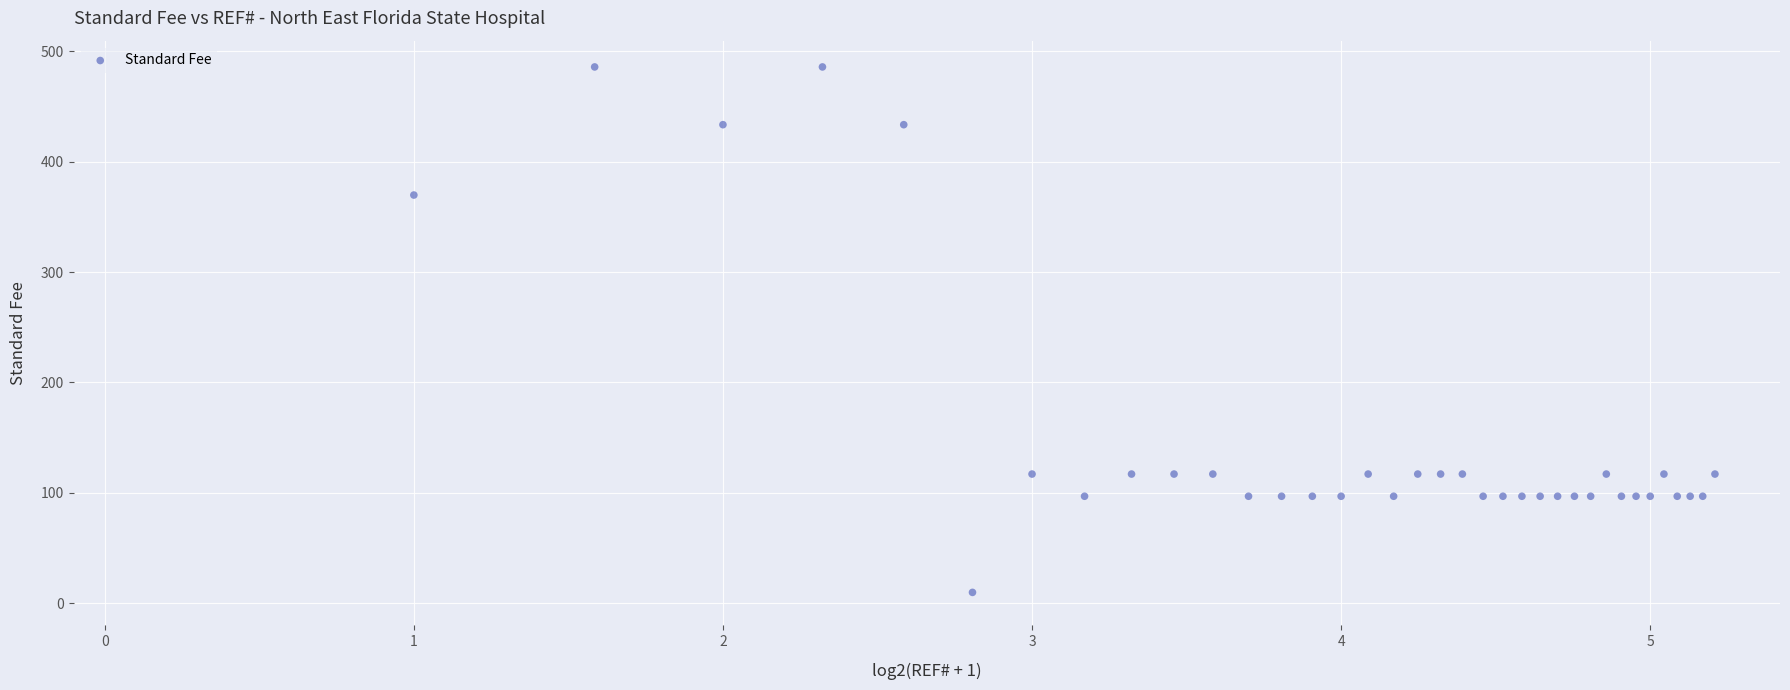

What Y value in the scatter plot is closest to 247?

369.9